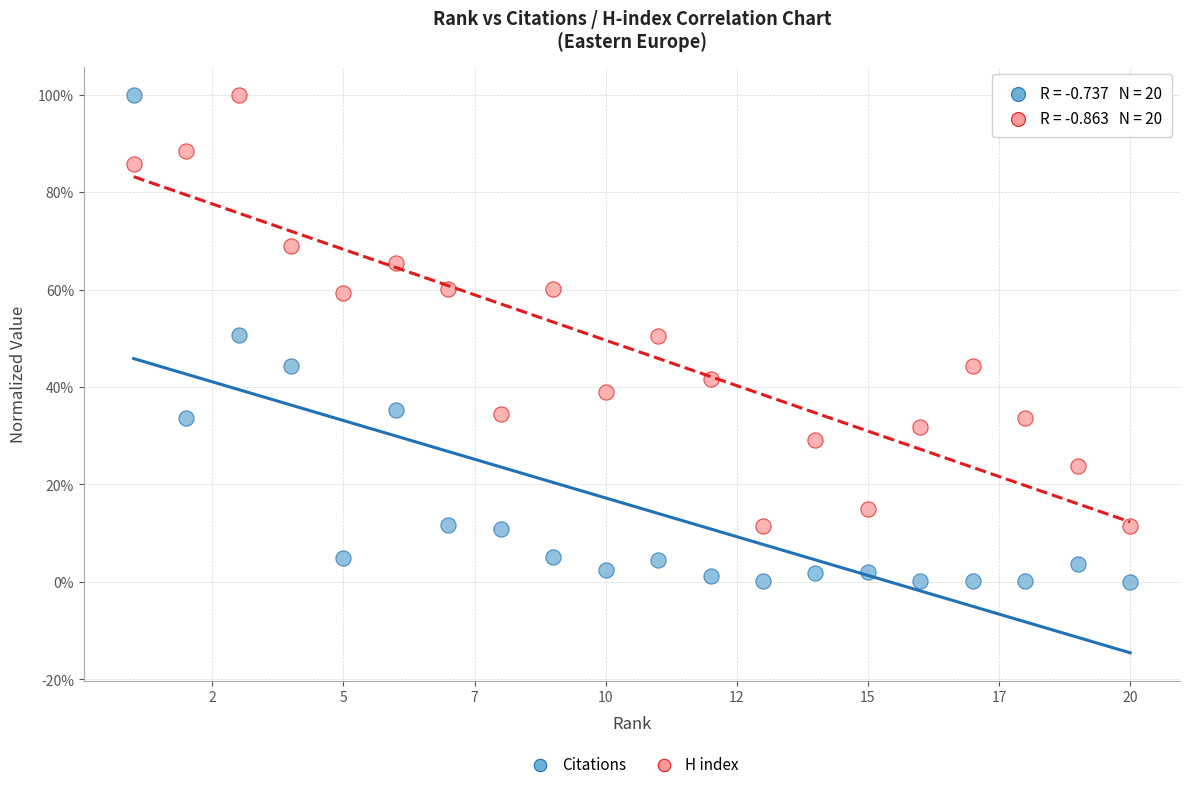

What are all the series names shown in the legend?

Citations, H index